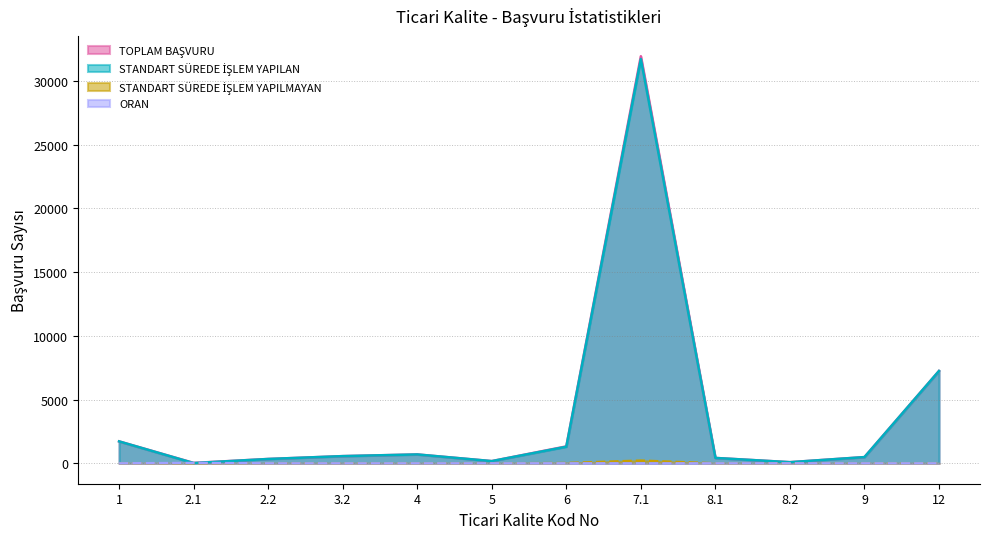

How many data points does each series have?

12